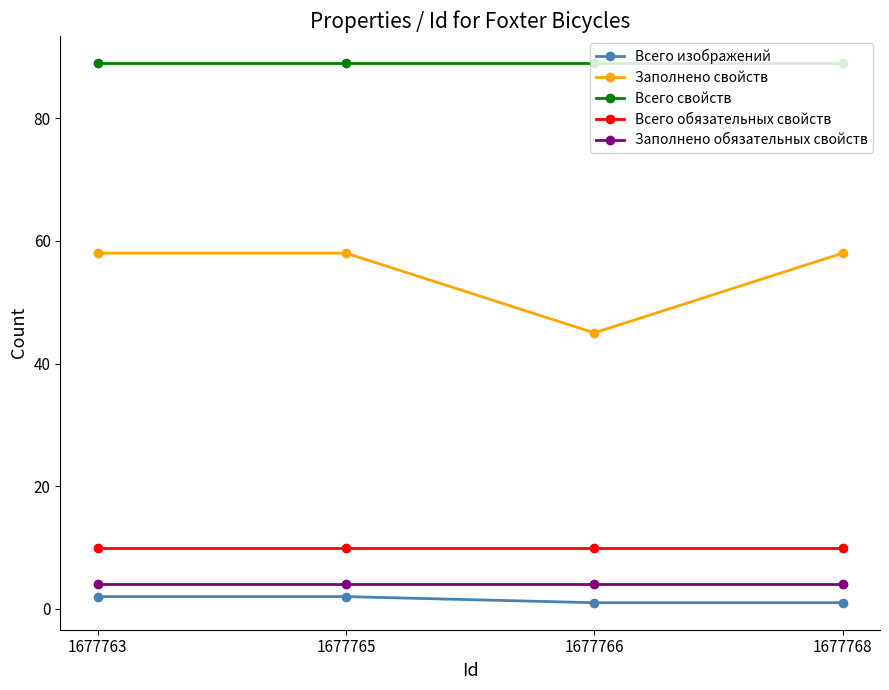

What is the spread (max minus min) of values at 1677765?

87